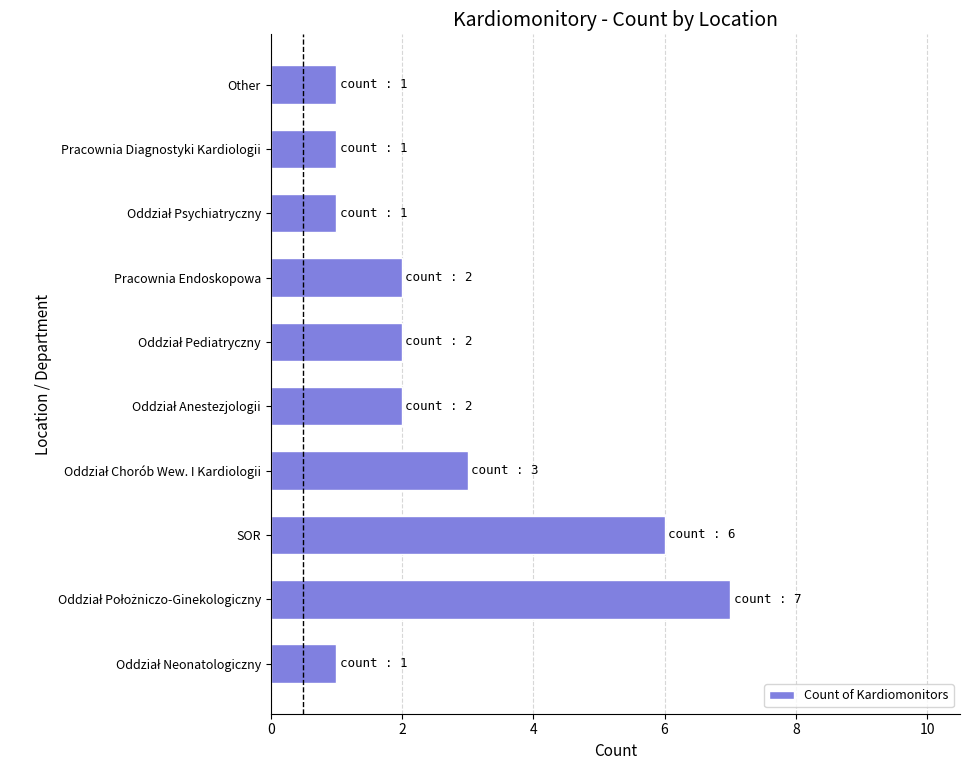

True or false: the data shows 2 at Pracownia Endoskopowa.

True